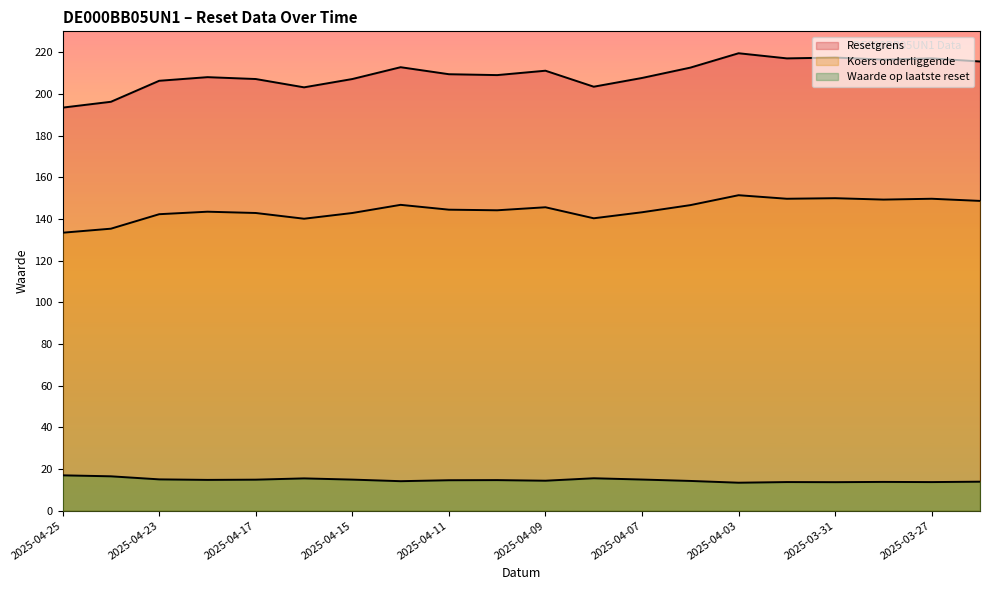

Where is the first local minimum for Waarde op laatste reset?

2025-04-22